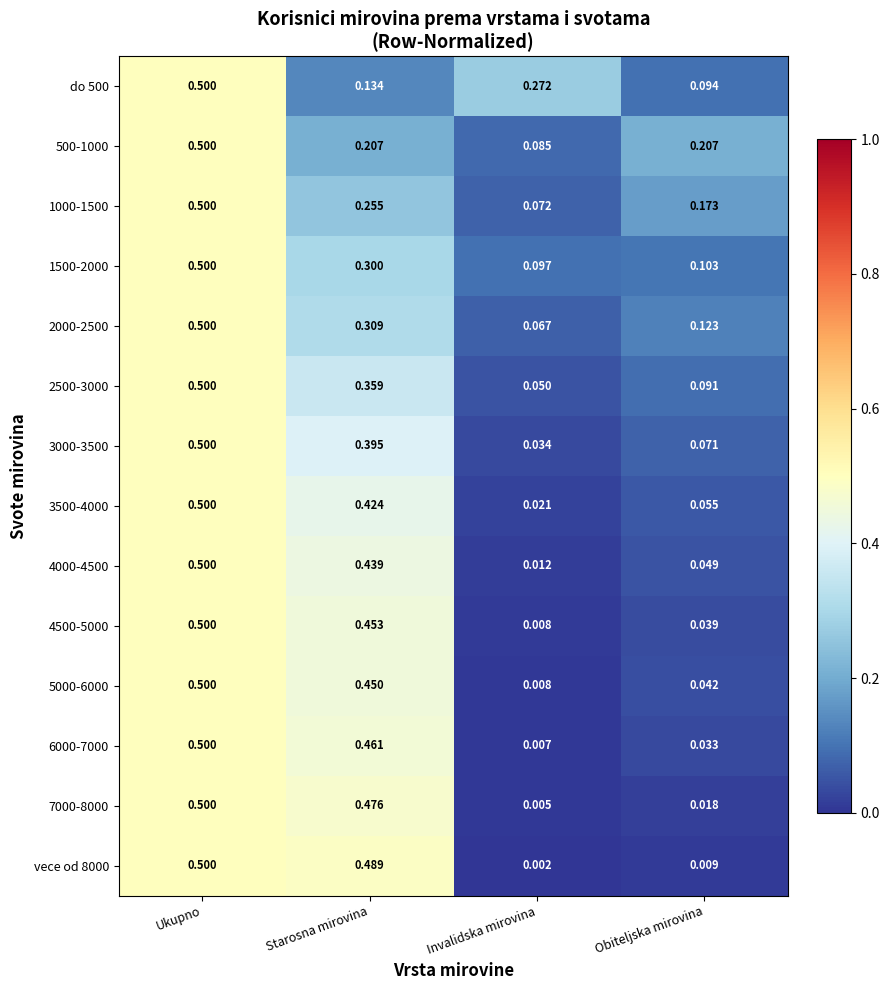

How many data points does each series have?

4